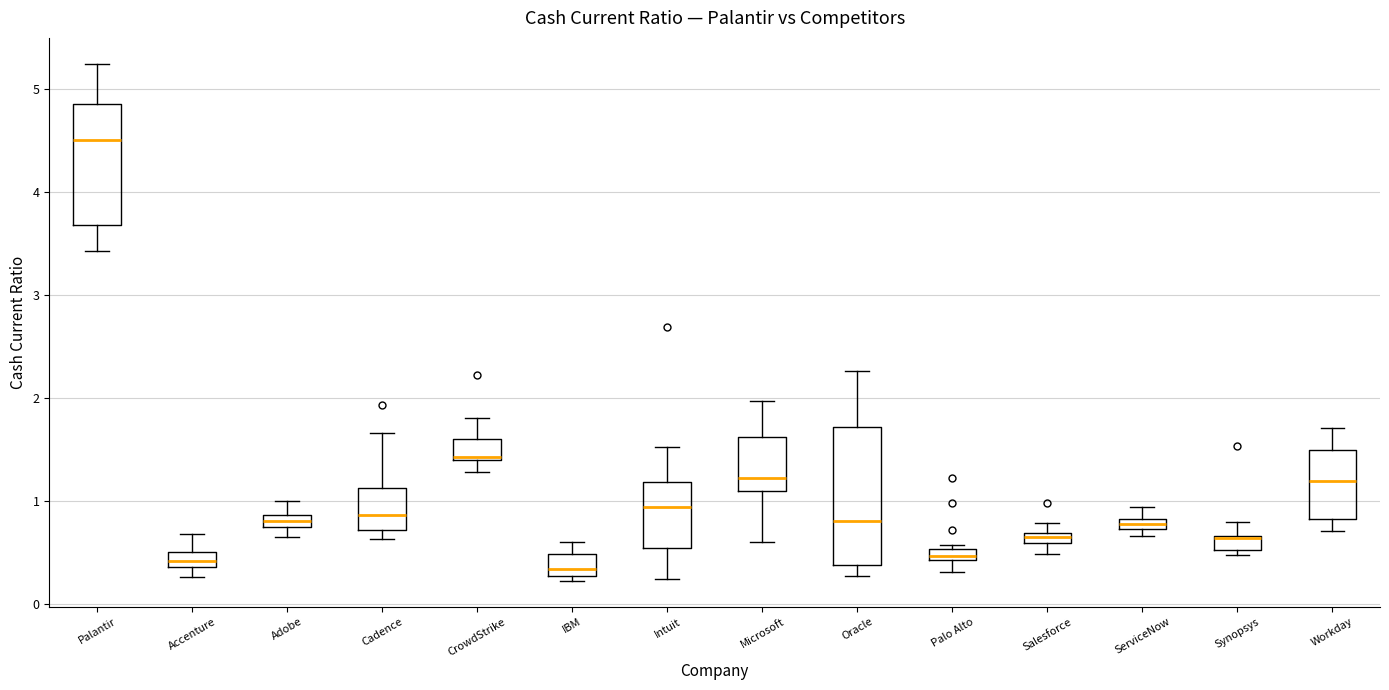

Which box is the tallest, from its lower edge to its upper edge?

Oracle